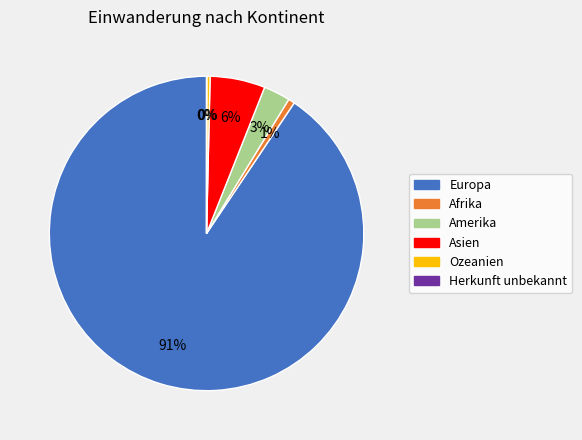

Does any single category account for the majority?

Yes